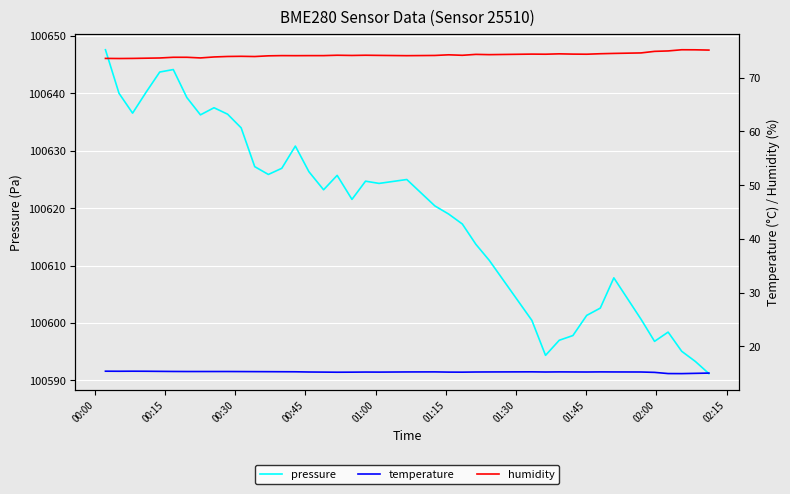

What is the lowest value of the pressure series?

100591.2